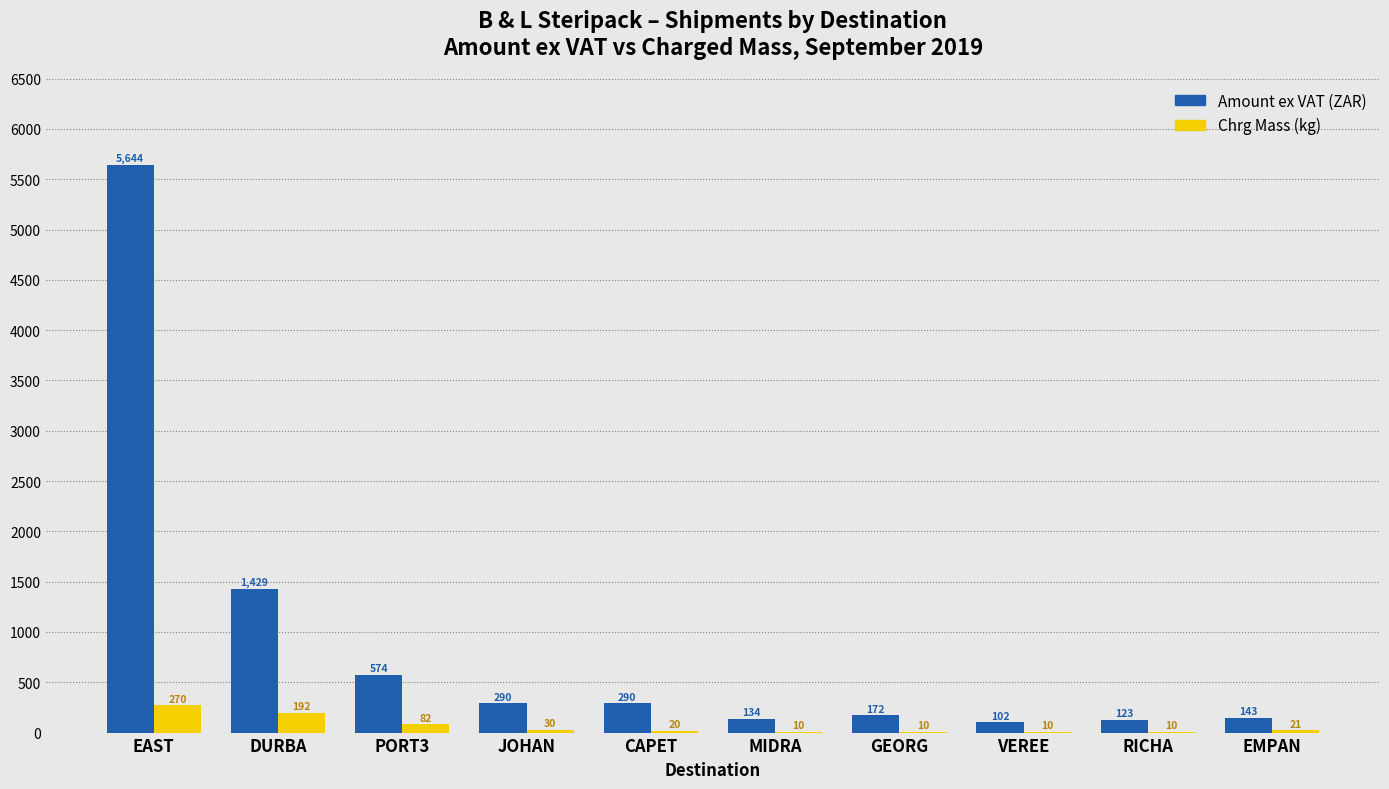

Where does the Amount ex VAT (ZAR) series first go above 290?

EAST